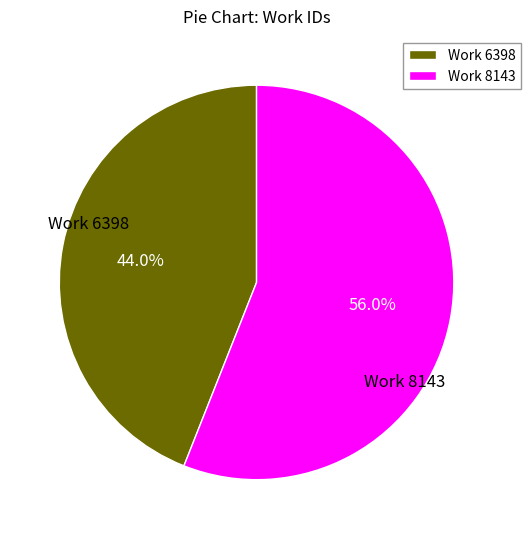

To the nearest percent, what is the difference between the largest and smallest slice percentages?

12%